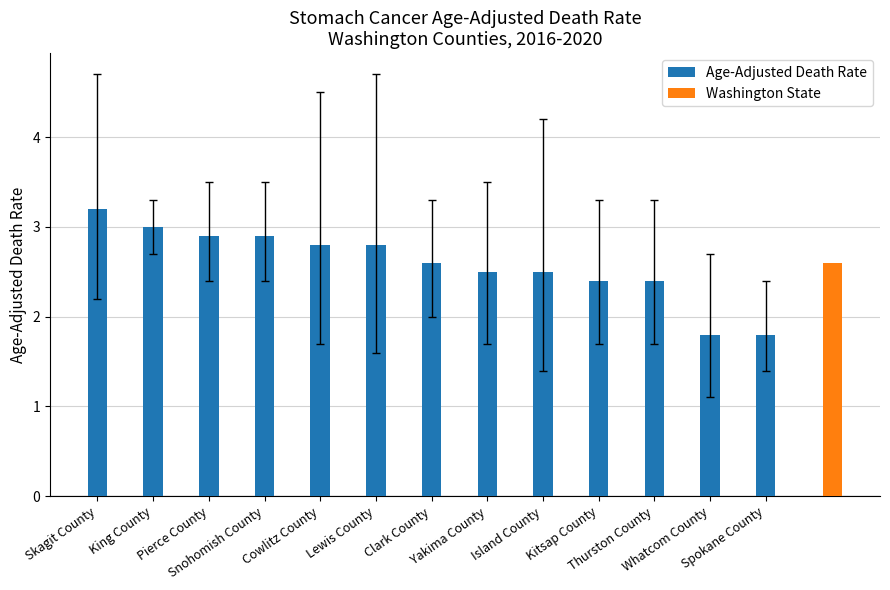

List the labels in order of value, largest first.

Skagit County, King County, Pierce County, Snohomish County, Cowlitz County, Lewis County, Clark County, Yakima County, Island County, Kitsap County, Thurston County, Whatcom County, Spokane County